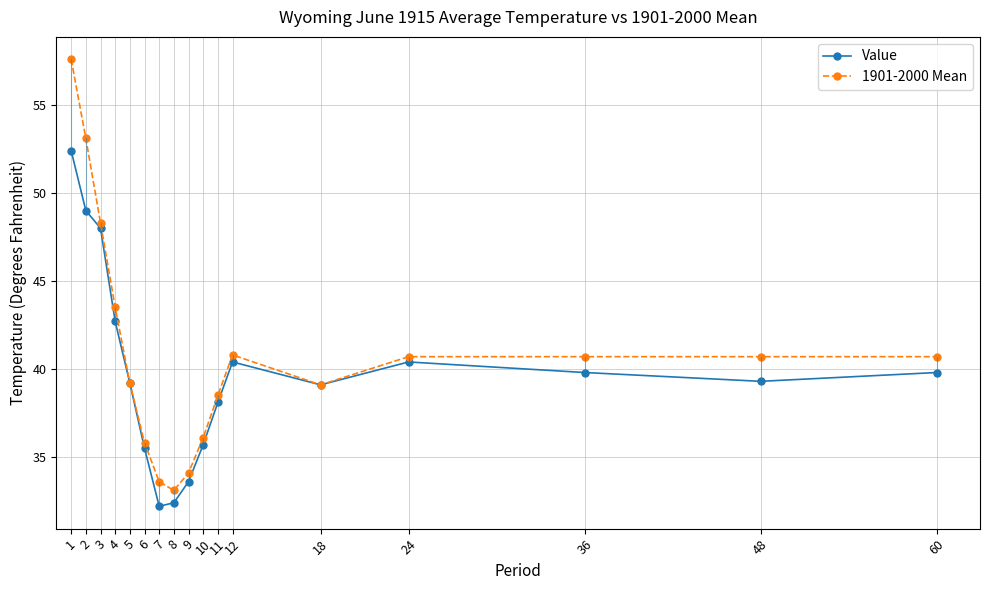

Is it true that Value equals 58.6 at 12?

False